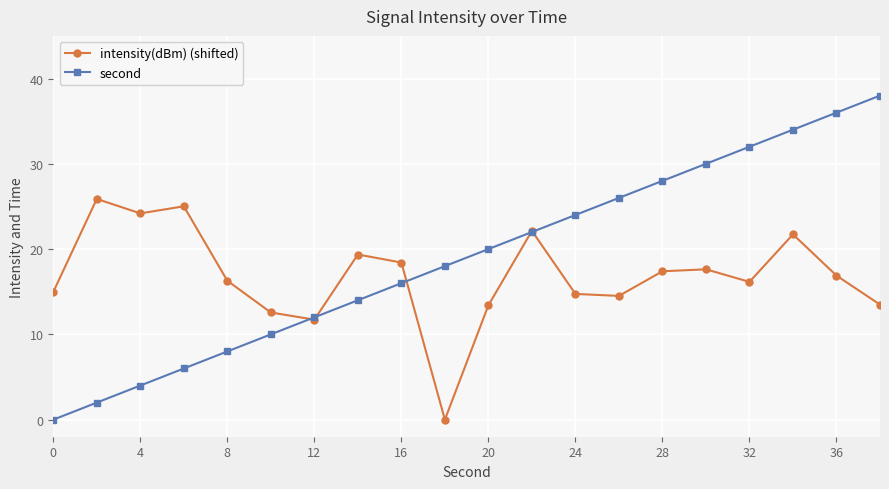

List the series in order of their overall mean, lowest first.

intensity(dBm) (shifted), second